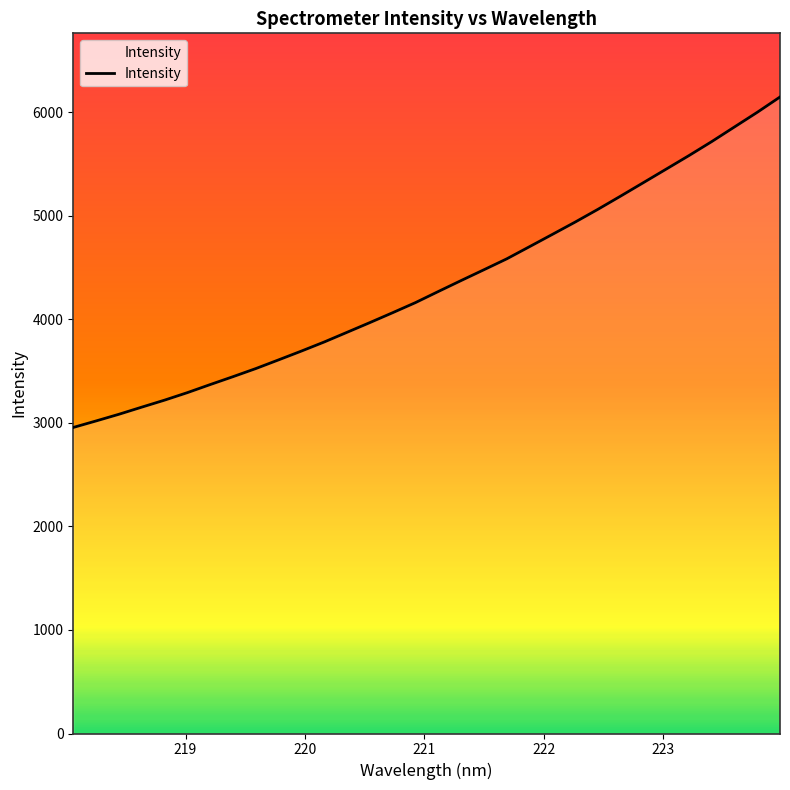

How many categories are shown in the chart?

32